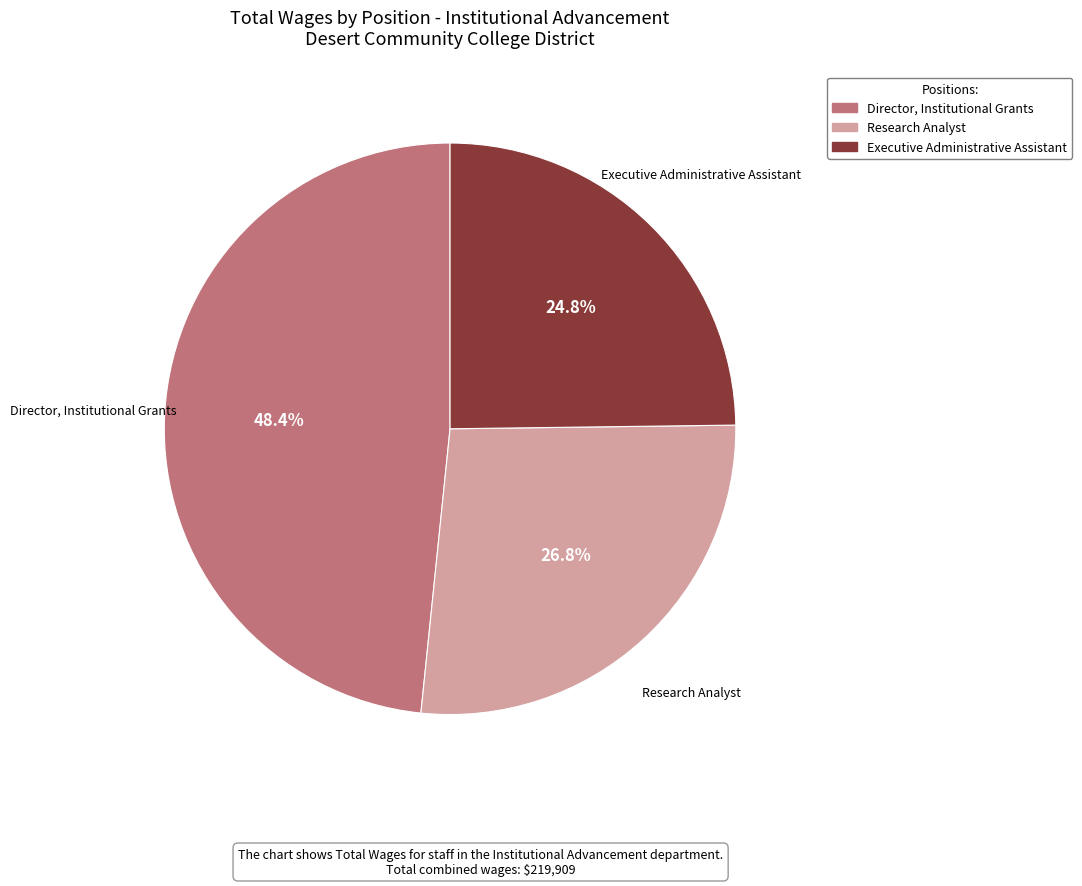

Rank the categories by value from lowest to highest.

Executive Administrative Assistant, Research Analyst, Director, Institutional Grants